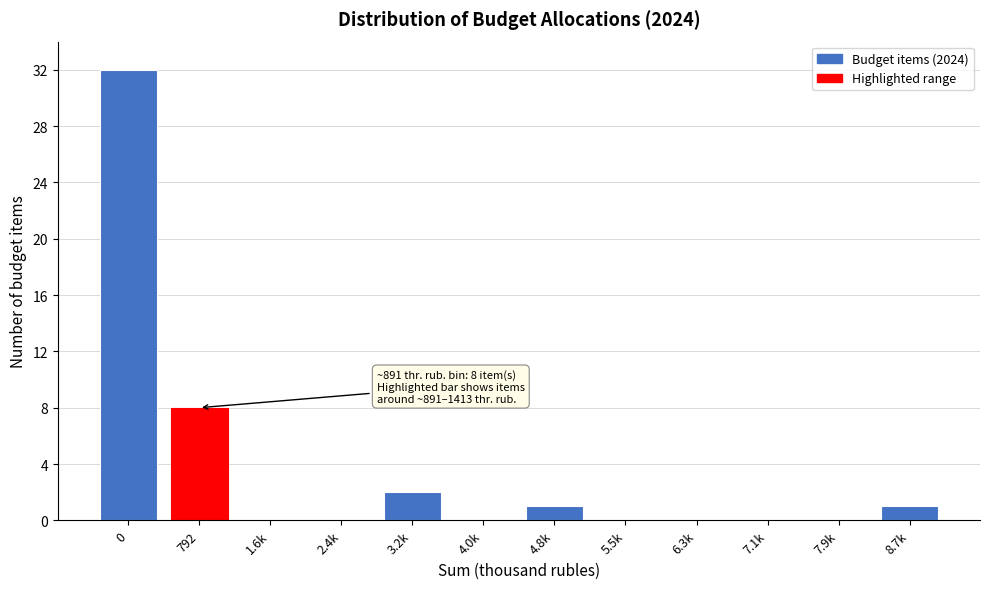

Reading left to right, what are all the values shown in this chart?

0=32	792=8	1.6k=0	2.4k=0	3.2k=2	4.0k=0	4.8k=1	5.5k=0	6.3k=0	7.1k=0	7.9k=0	8.7k=1